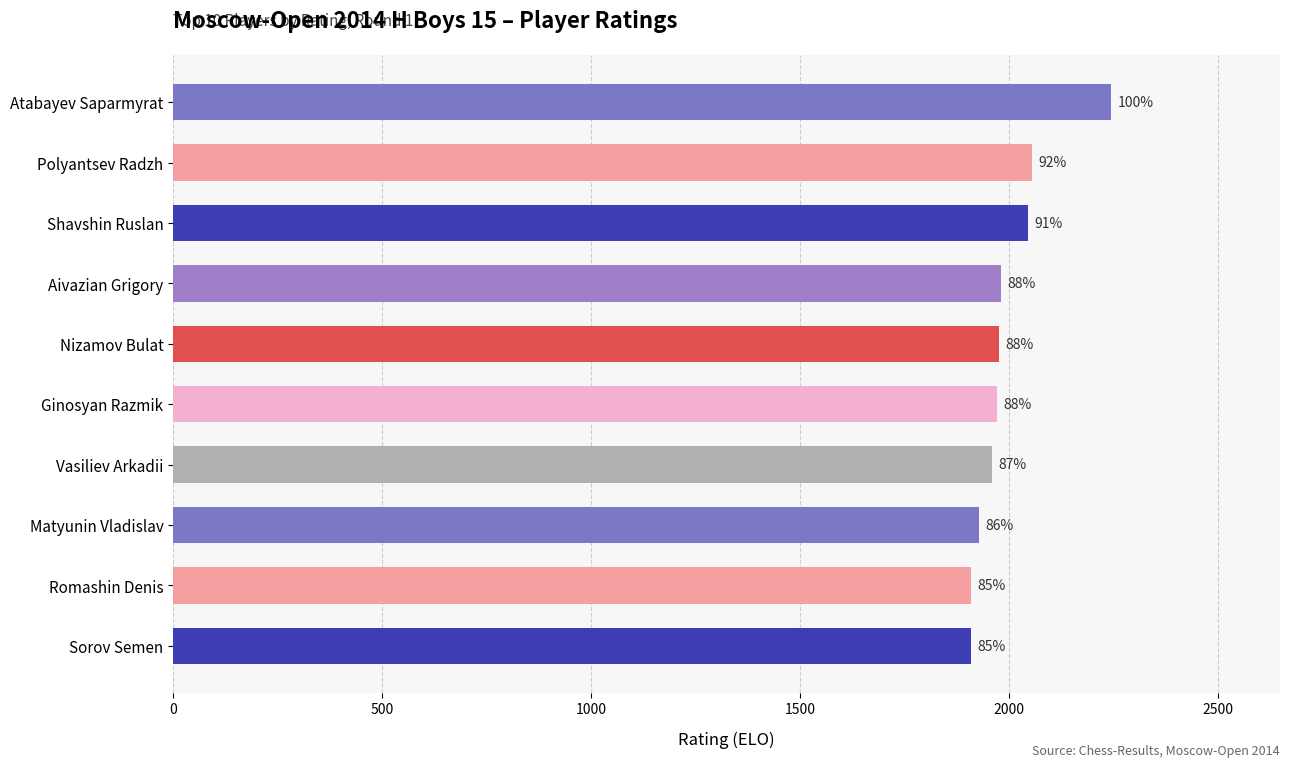

Are the bars horizontal?

Yes